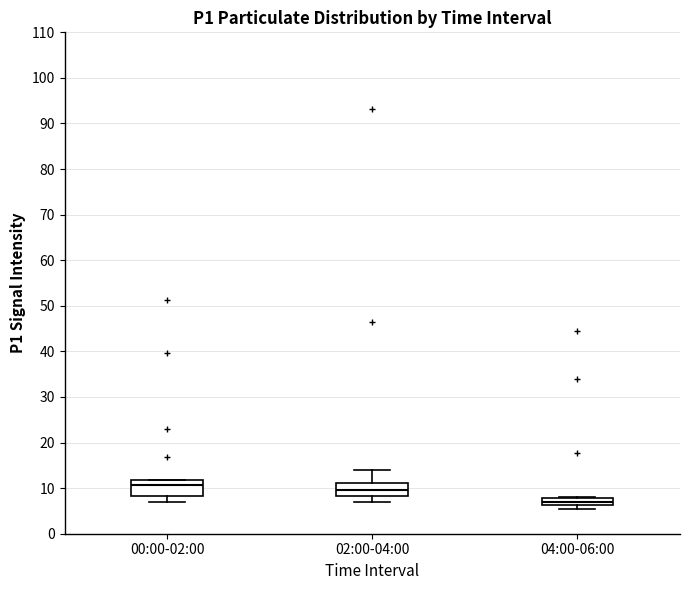

Reading left to right, read every box against the y-axis: the position of its median line, the range the box covers, and the ends of its whiskers. The values are not printed on the chart, so give them approximately, as read against the axis.

00:00-02:00: median 11, box 8 to 12, whiskers 7 to 12
02:00-04:00: median 10, box 8 to 11, whiskers 7 to 14
04:00-06:00: median 7, box 6 to 8, whiskers 5 to 8